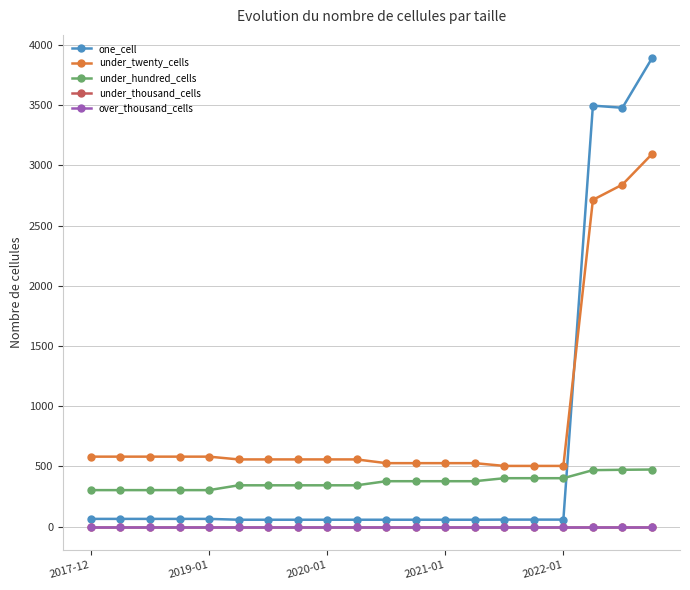

Does the chart have visible grid lines?

Yes